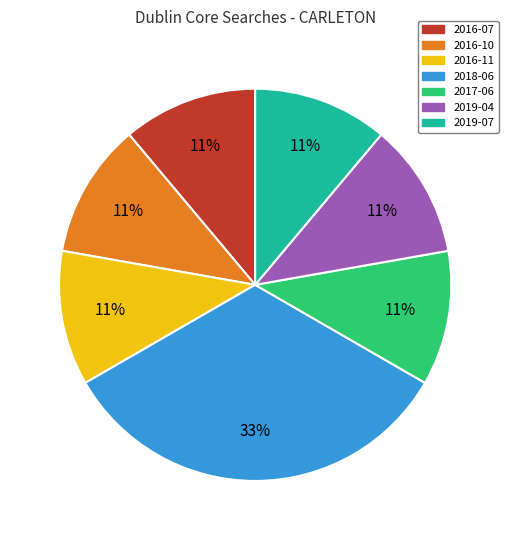

To the nearest percent, what is the difference between the largest and smallest slice percentages?

22%